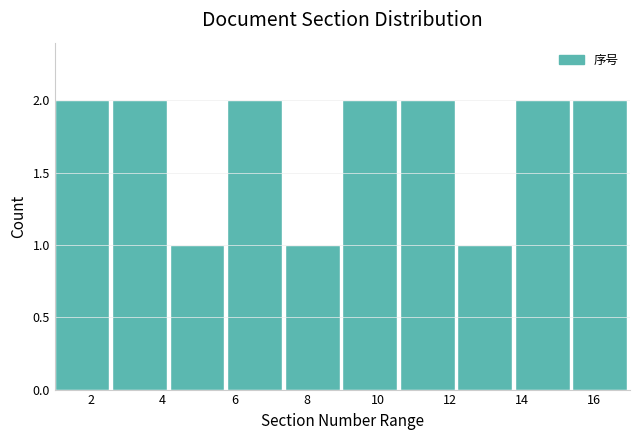

Reading left to right, list every bar in this chart as the range it spans on the x-axis followed by its height. The values are not printed on the chart, so give them approximately, as read against the axis.

1.0 to 2.6: 2
2.6 to 4.2: 2
4.2 to 5.8: 1
5.8 to 7.4: 2
7.4 to 9.0: 1
9.0 to 10.6: 2
10.6 to 12.2: 2
12.2 to 13.8: 1
13.8 to 15.4: 2
15.4 to 17.0: 2